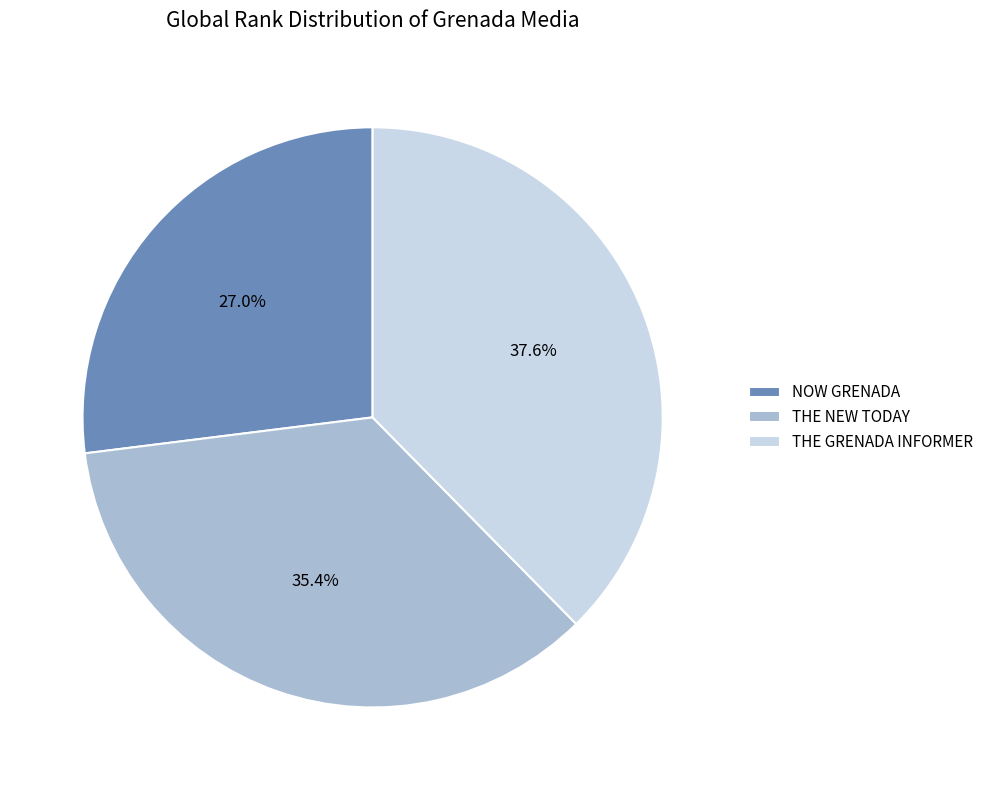

To the nearest percent, what is the difference between the THE NEW TODAY and THE GRENADA INFORMER slice percentages?

2%